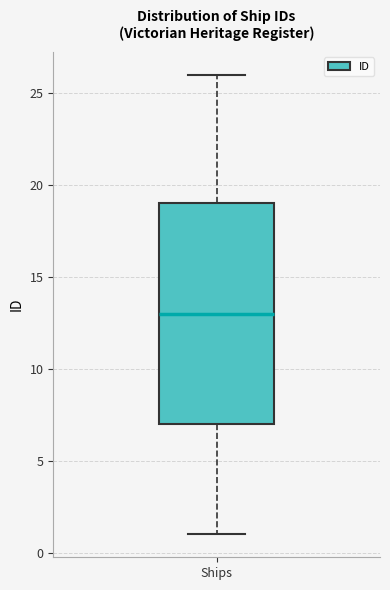

Where is the upper edge of the box for Ships on the y-axis? The values are not printed on the chart, so give them approximately, as read against the axis.

19